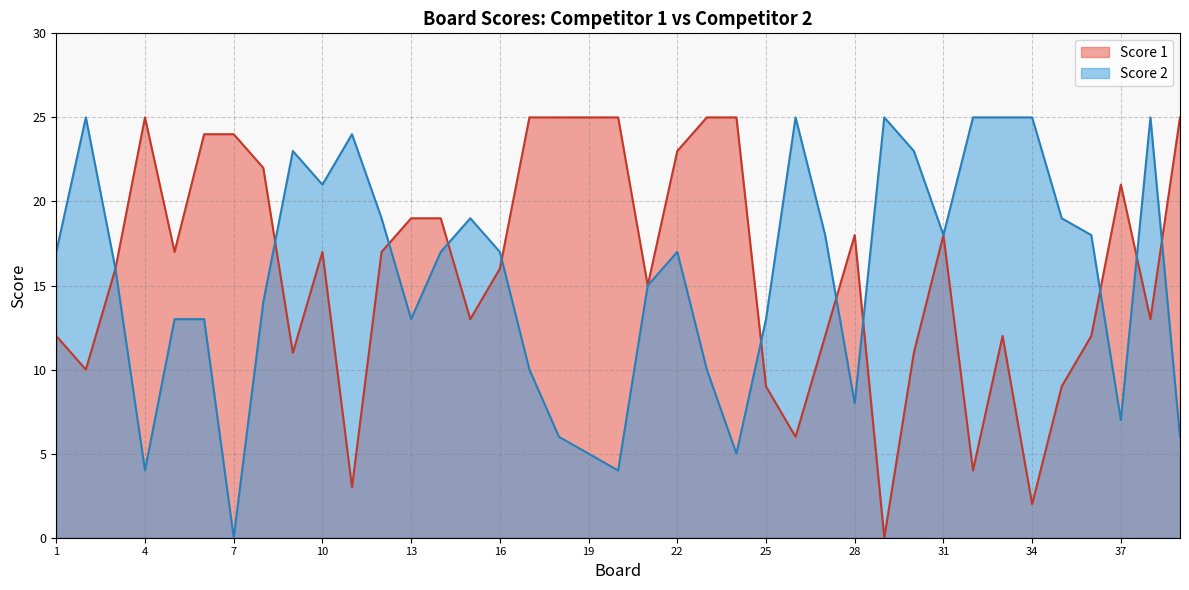

List the labels in order of Score 2 value, largest first.

2, 26, 29, 32, 33, 34, 38, 11, 9, 30, 10, 12, 15, 35, 27, 31, 36, 1, 14, 16, 22, 3, 21, 8, 5, 6, 13, 25, 17, 23, 28, 37, 18, 39, 19, 24, 4, 20, 7